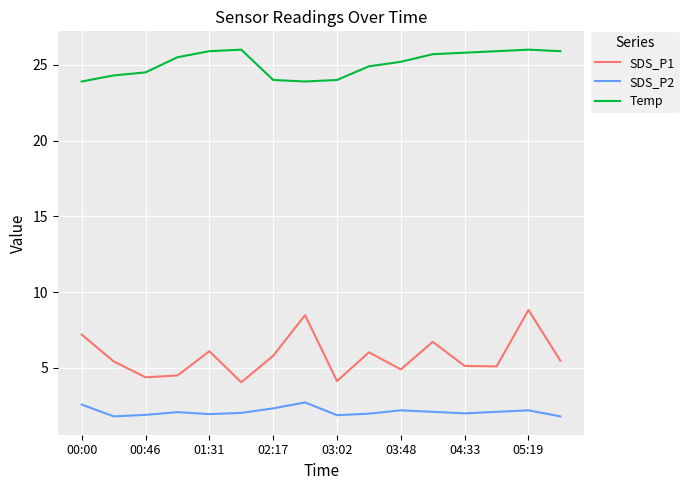

How many lines are shown in the chart?

3